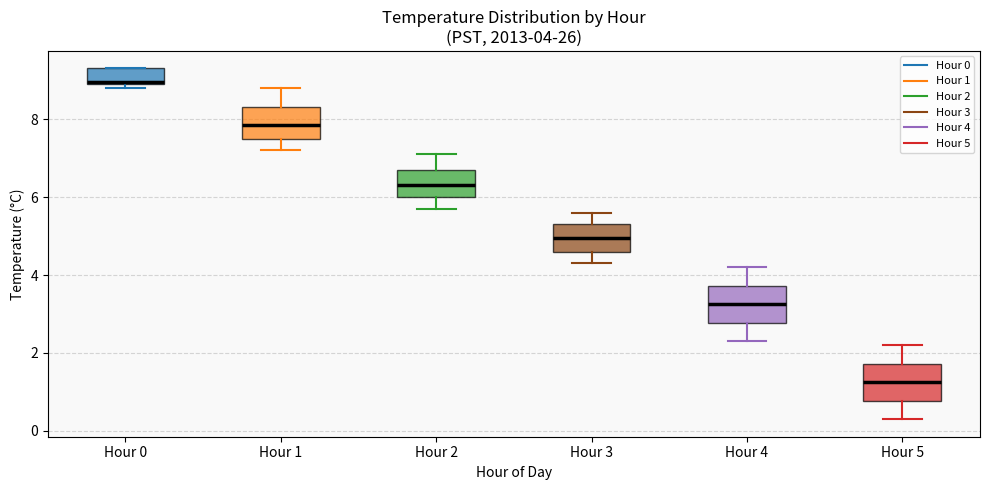

Which box's median line is the lowest?

Hour 5